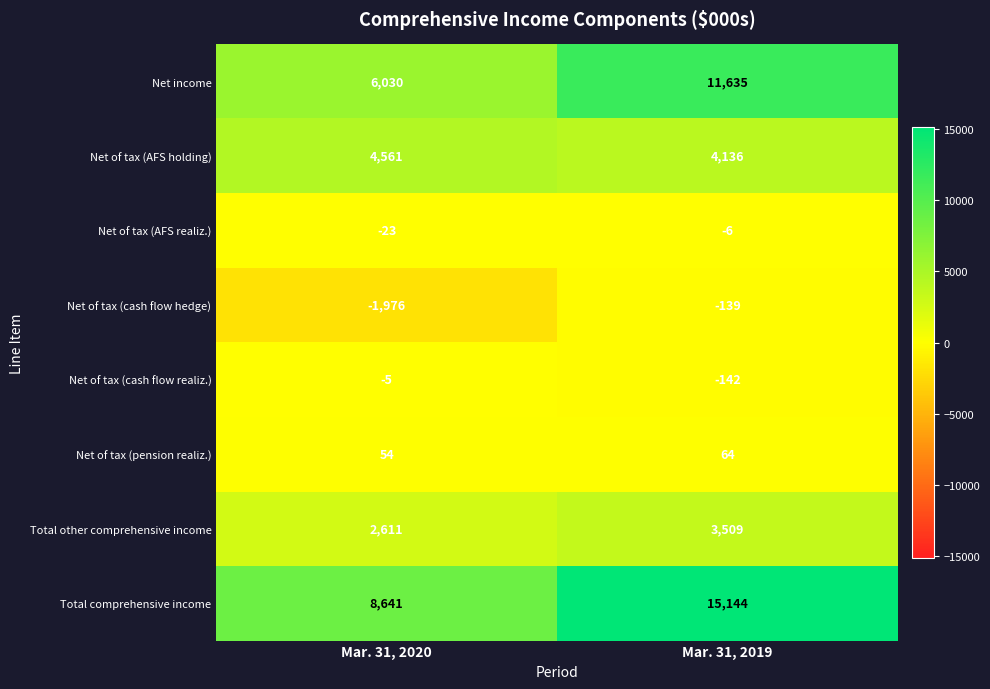

The value of Net of tax (pension realiz.) at Mar. 31, 2019 is 64. True or false?

True